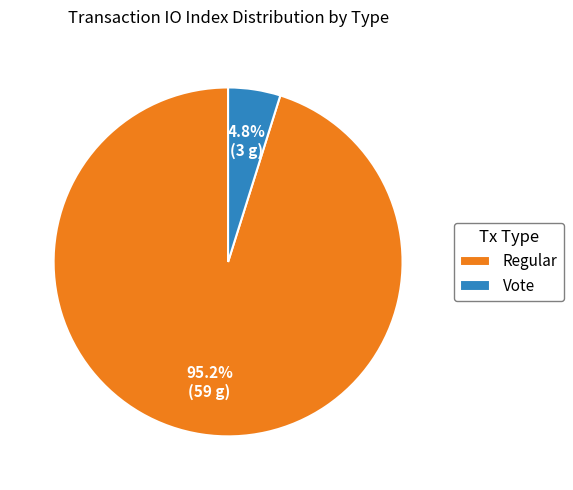

Which category accounts for the majority?

Regular